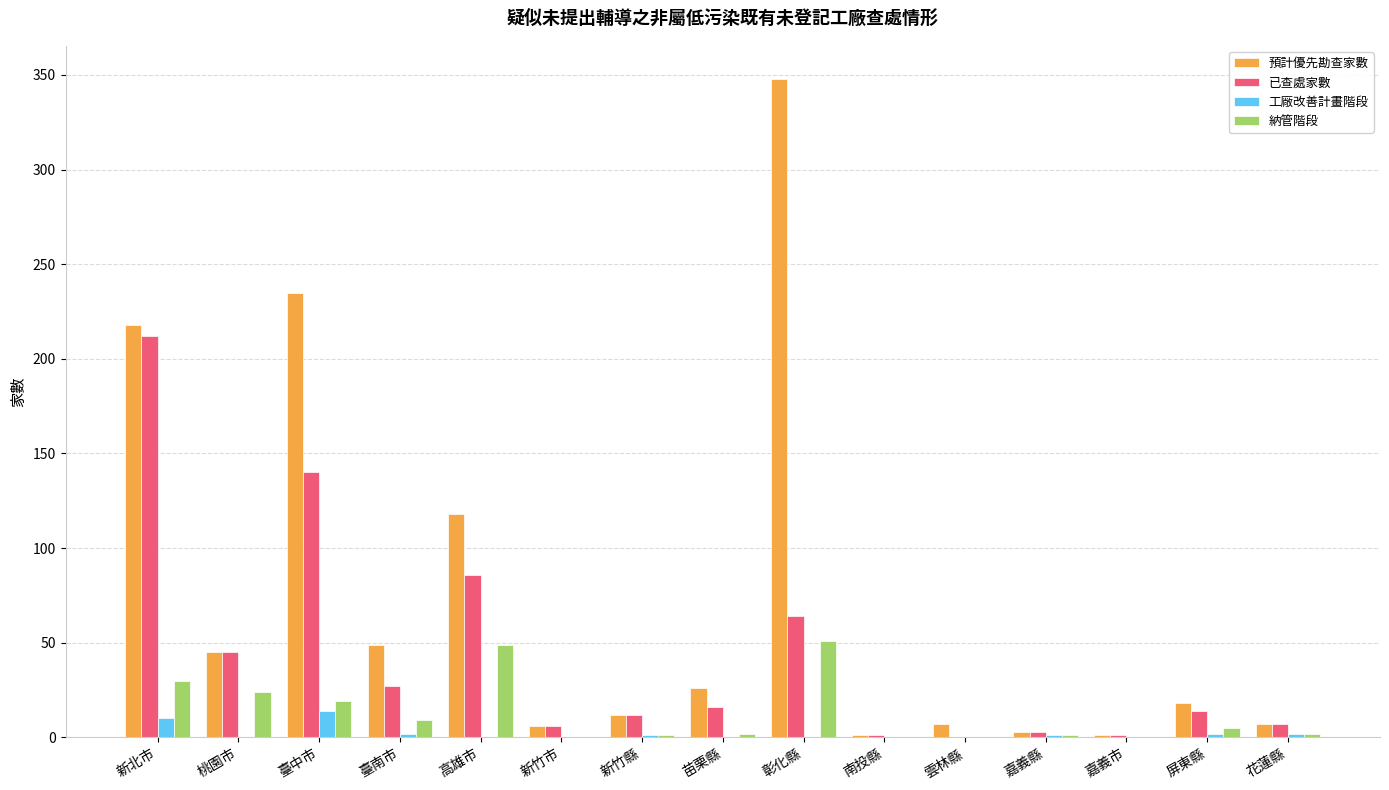

Where is 已查處家數 nearest to the value 106?

高雄市